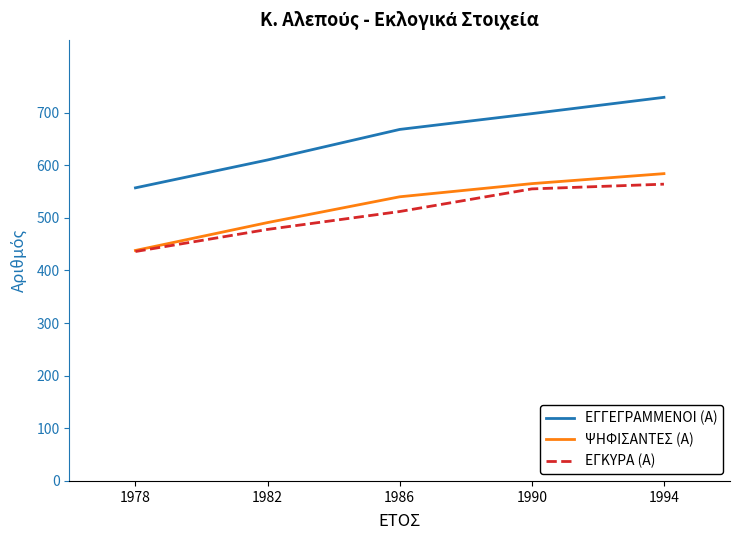

Count the ΨΗΦΙΣΑΝΤΕΣ (Α) values in the range 491 to 565.

3